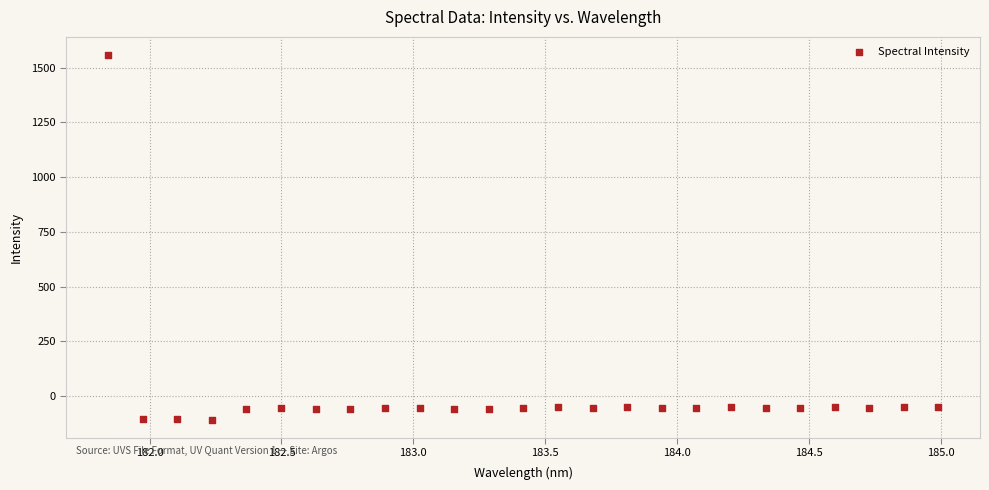

What is the range of X values (max minus min)?

3.1